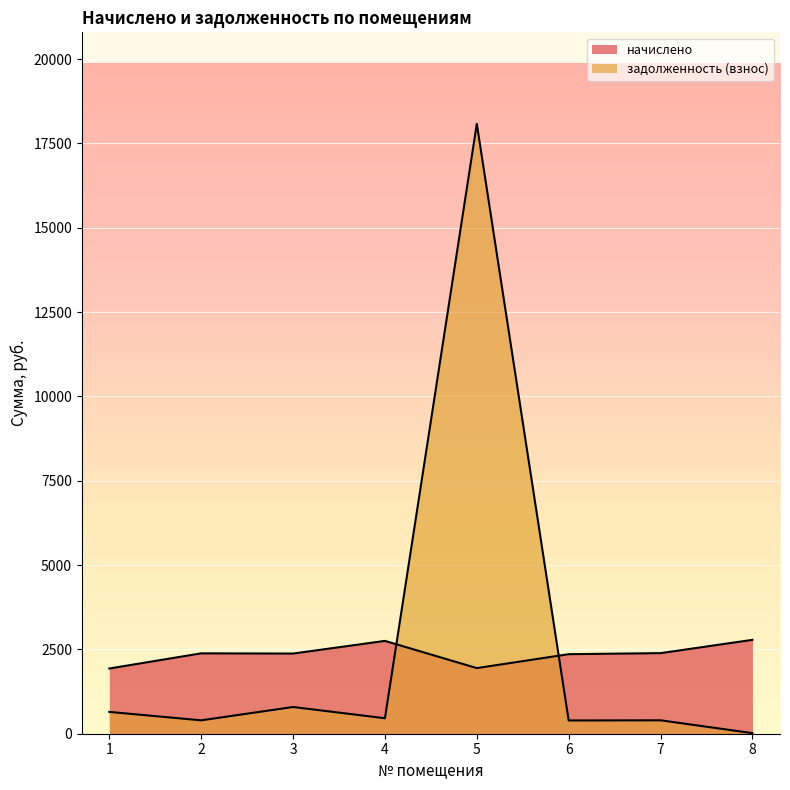

True or false: задолженность (взнос) and начислено intersect in this chart.

True